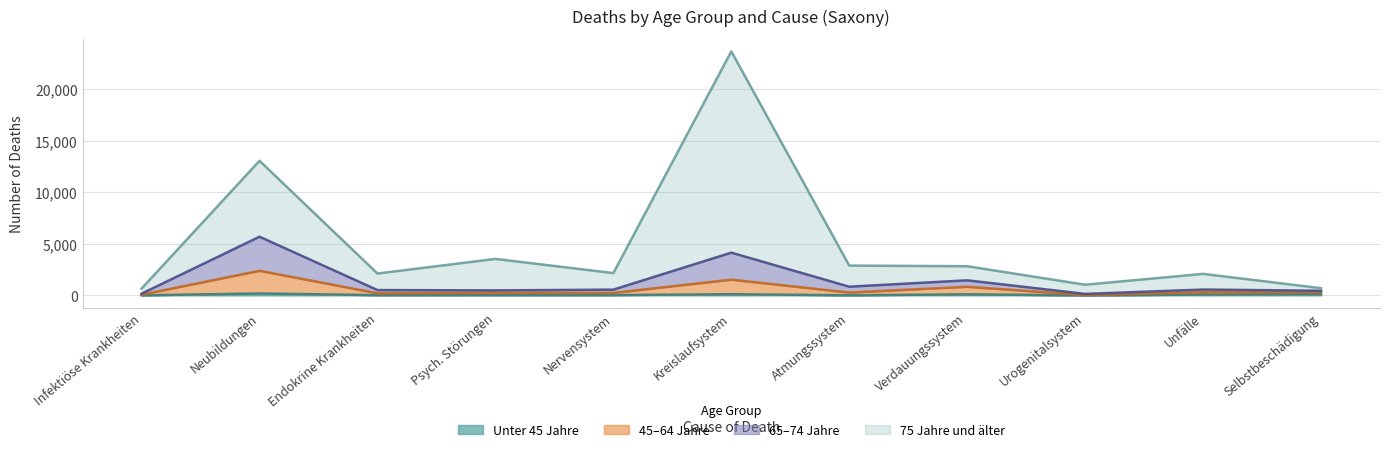

At which category is the sum across all series the highest?

Kreislaufsystem